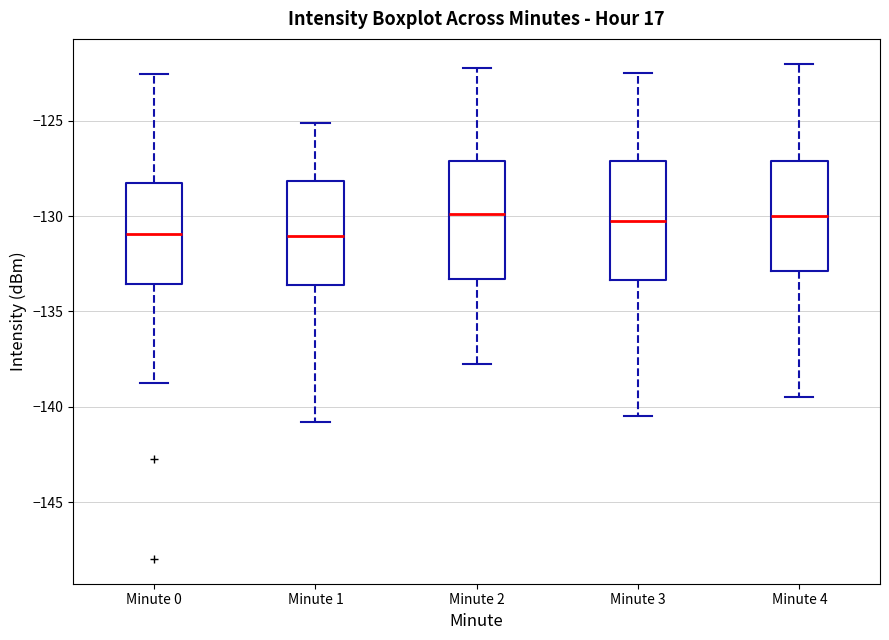

Reading left to right, transcribe this box plot: for each box, give where its median line is, the range the box spans, and where its two whiskers end, as read against the y-axis. The values are not printed on the chart, so give them approximately, as read against the axis.

Minute 0: median -131.0, box -133.5 to -128.5, whiskers -139.0 to -122.5
Minute 1: median -131.0, box -133.5 to -128.0, whiskers -141.0 to -125.0
Minute 2: median -130.0, box -133.5 to -127.0, whiskers -137.5 to -122.0
Minute 3: median -130.0, box -133.5 to -127.0, whiskers -140.5 to -122.5
Minute 4: median -130.0, box -133.0 to -127.0, whiskers -139.5 to -122.0